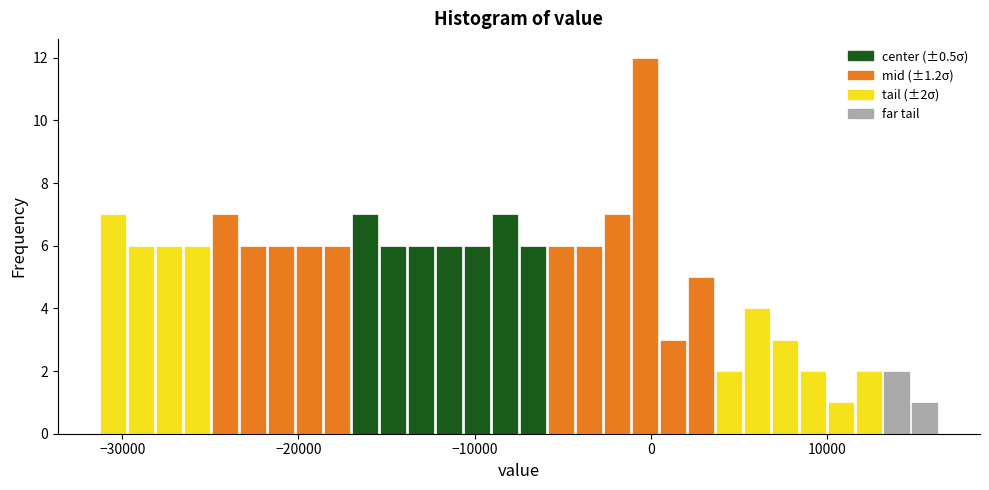

Around what value on the x-axis is the tallest bar? Give the approximate position of its centre, as read against the axis.

0